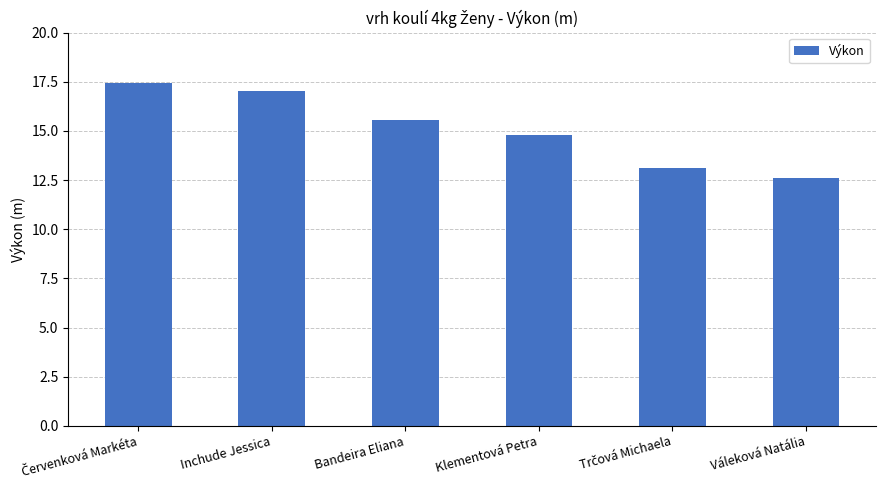

What is the maximum value shown in the chart?

17.4